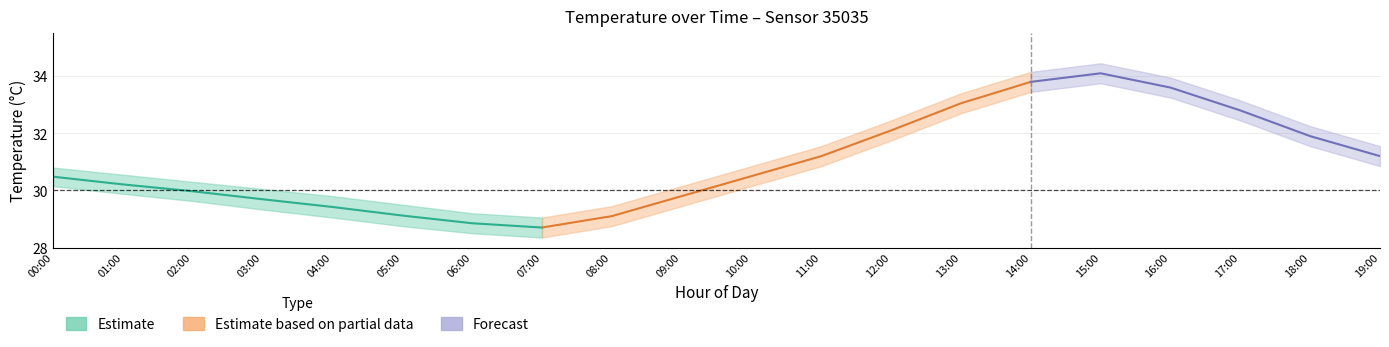

At which category is the sum across all series the highest?

14:00